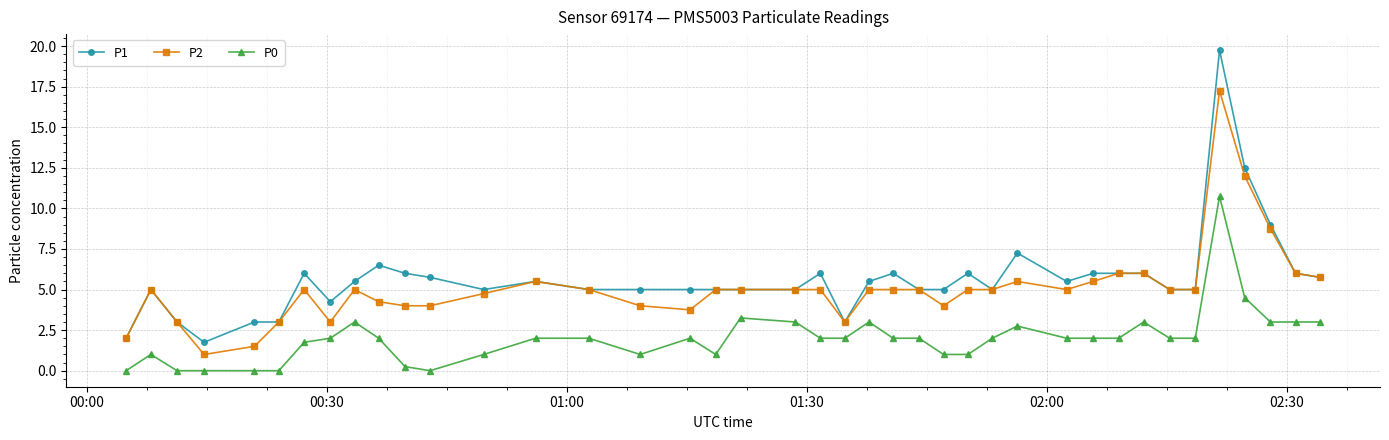

Which series has the widest spread of values?

P1